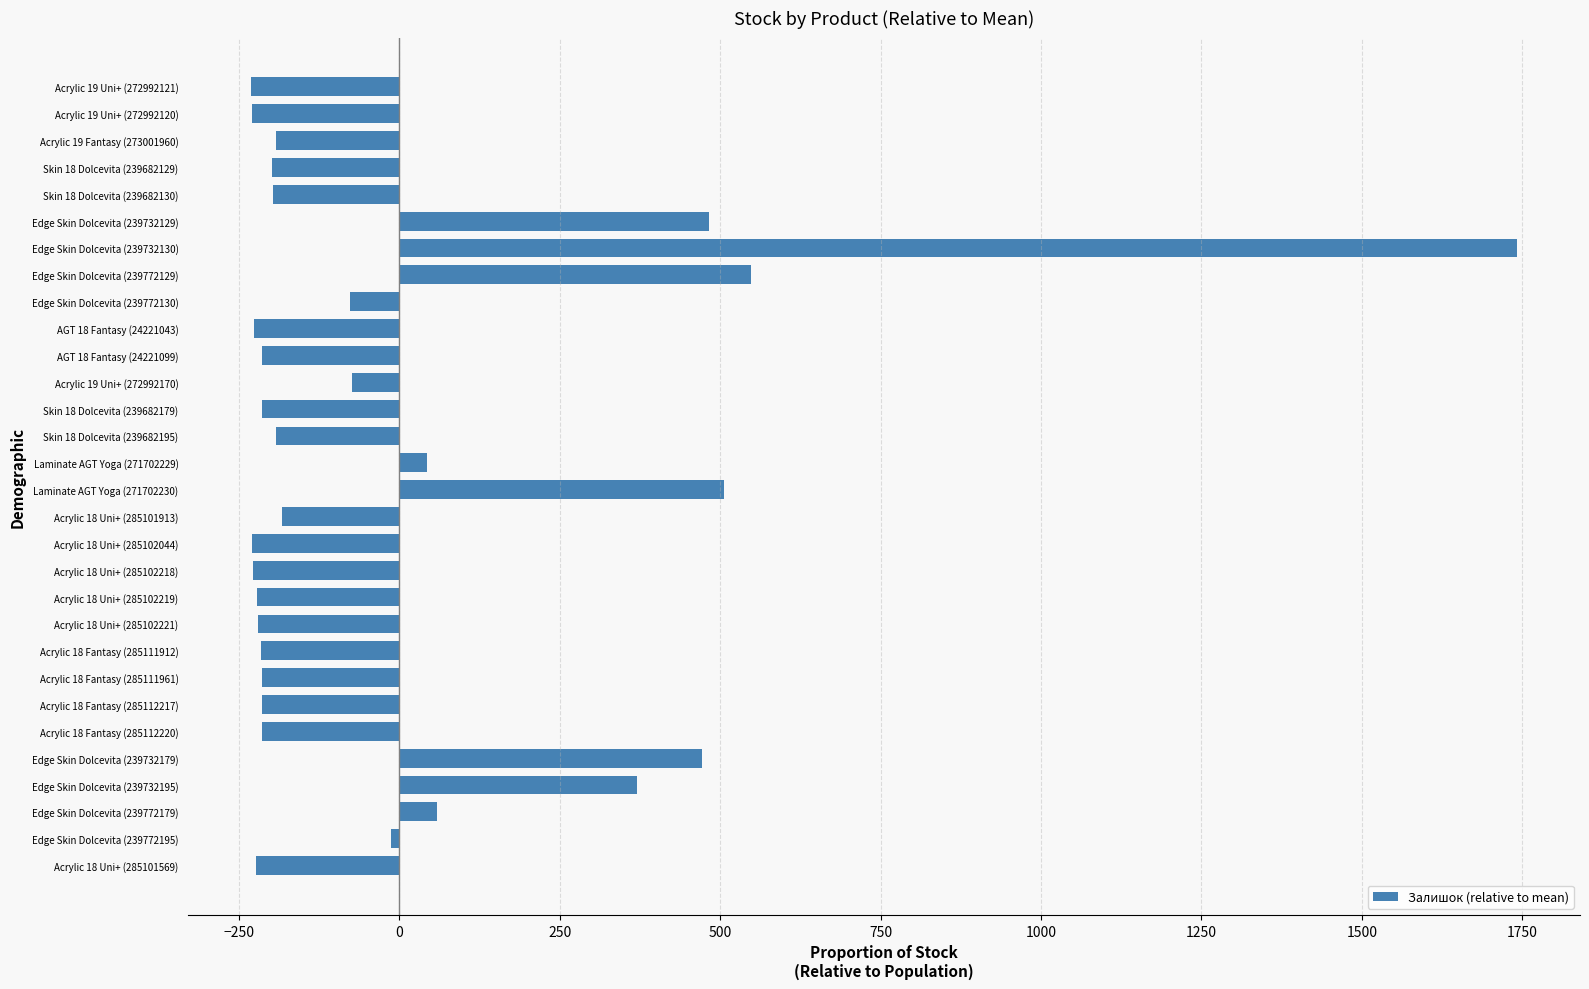

Which has a higher value, Edge Skin Dolcevita (239772179) or Skin 18 Dolcevita (239682129)?

Edge Skin Dolcevita (239772179)